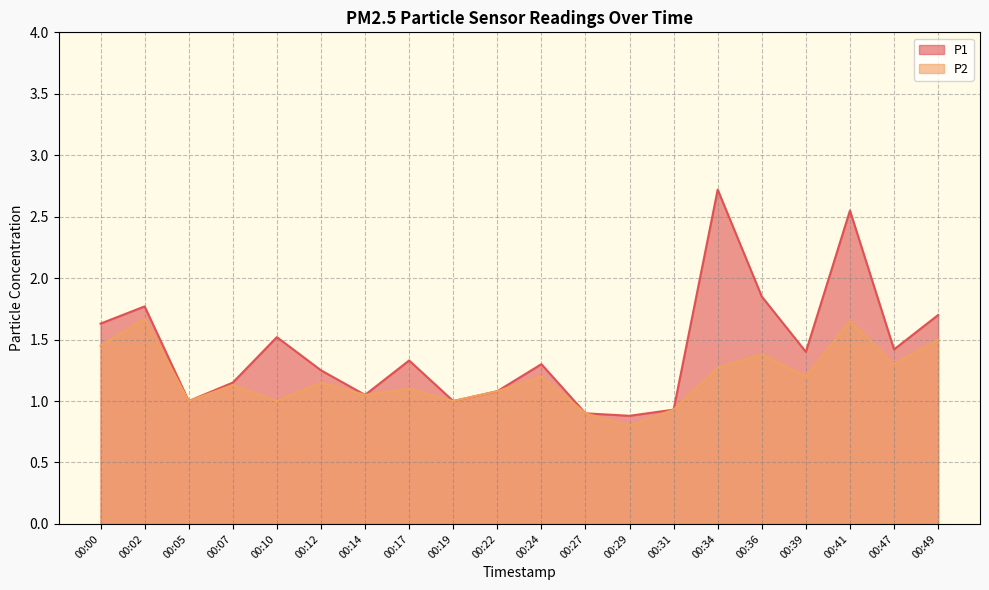

At which category does the chart reach its peak across all series?

00:34